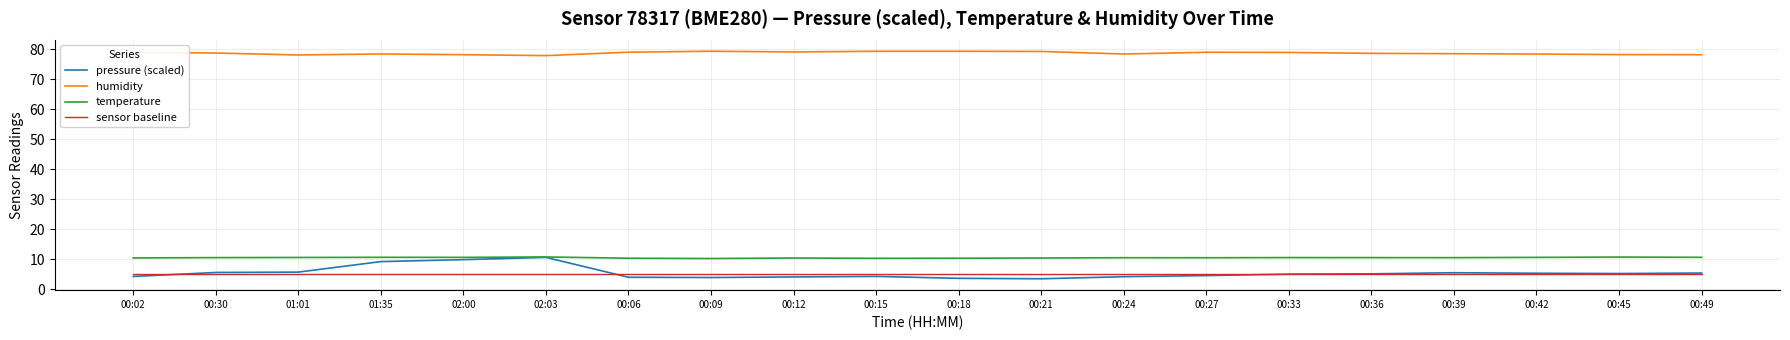

What position from the left is 00:36?

16